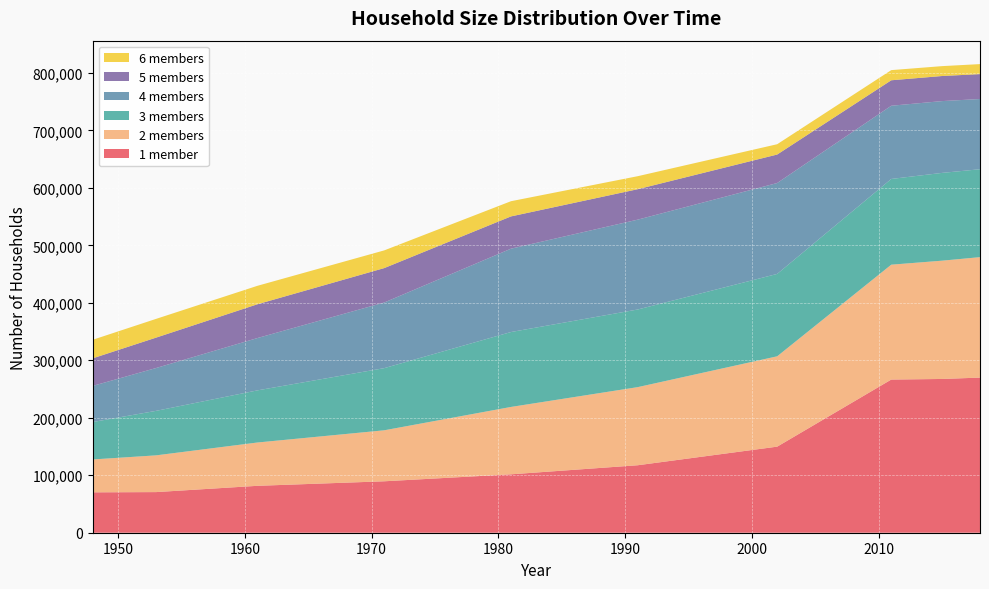

Reading right to left, extract all data points from this chart.

1 member: 2018=269898	2015=267523	2011=266489	2002=149757	1991=117405	1981=101610	1971=89494	1961=81618	1953=70682	1948=70276
2 members: 2018=209573	2015=205792	2011=199875	2002=157195	1991=135909	1981=117234	1971=88712	1961=75348	1953=63923	1948=57204
3 members: 2018=152959	2015=152720	2011=149144	2002=143337	1991=135088	1981=130328	1971=108134	1961=90709	1953=77409	1948=65097
4 members: 2018=122195	2015=124933	2011=127376	2002=158145	1991=156319	1981=145024	1971=114204	1961=91036	1953=74531	1948=62848
5 members: 2018=43327	2015=43640	2011=44320	2002=49575	1991=52965	1981=56139	1971=59880	1961=58813	1953=52877	1948=47952
6 members: 2018=17398	2015=17194	2011=17658	2002=17933	1991=22637	1981=26445	1971=30796	1961=32086	1953=32614	1948=32279